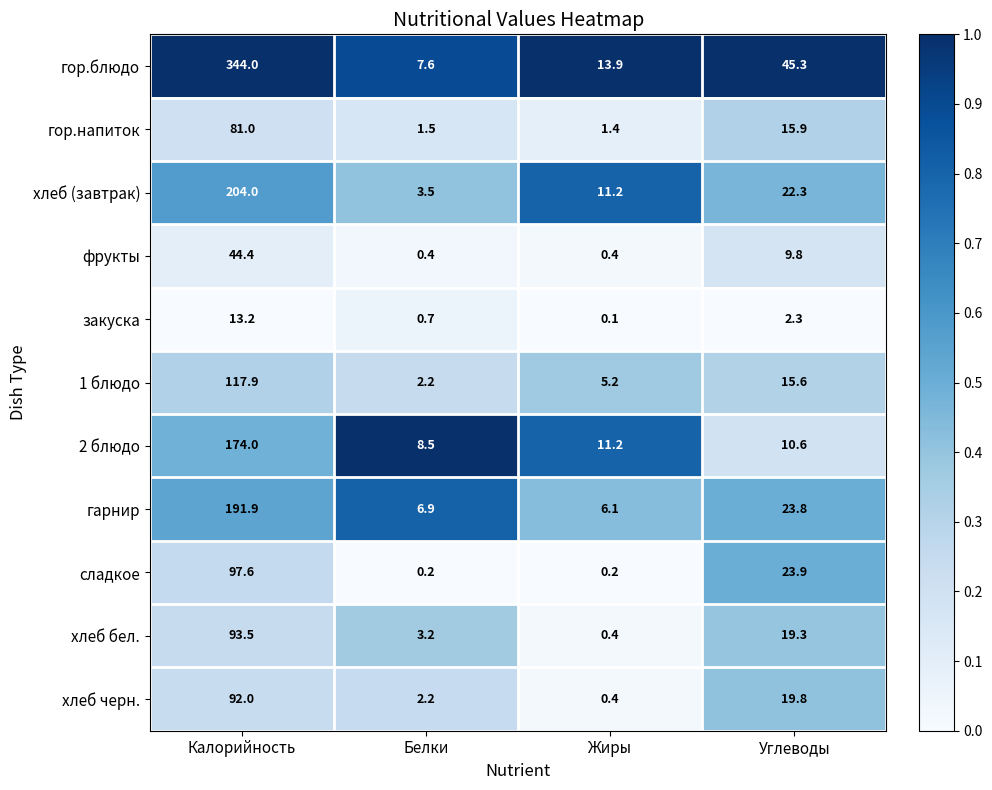

At which category does the chart reach its minimum across all series?

Жиры